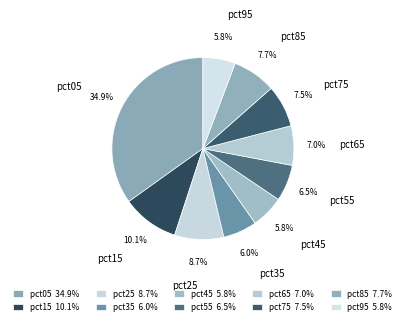

Is pct95 the majority of the pie?

No